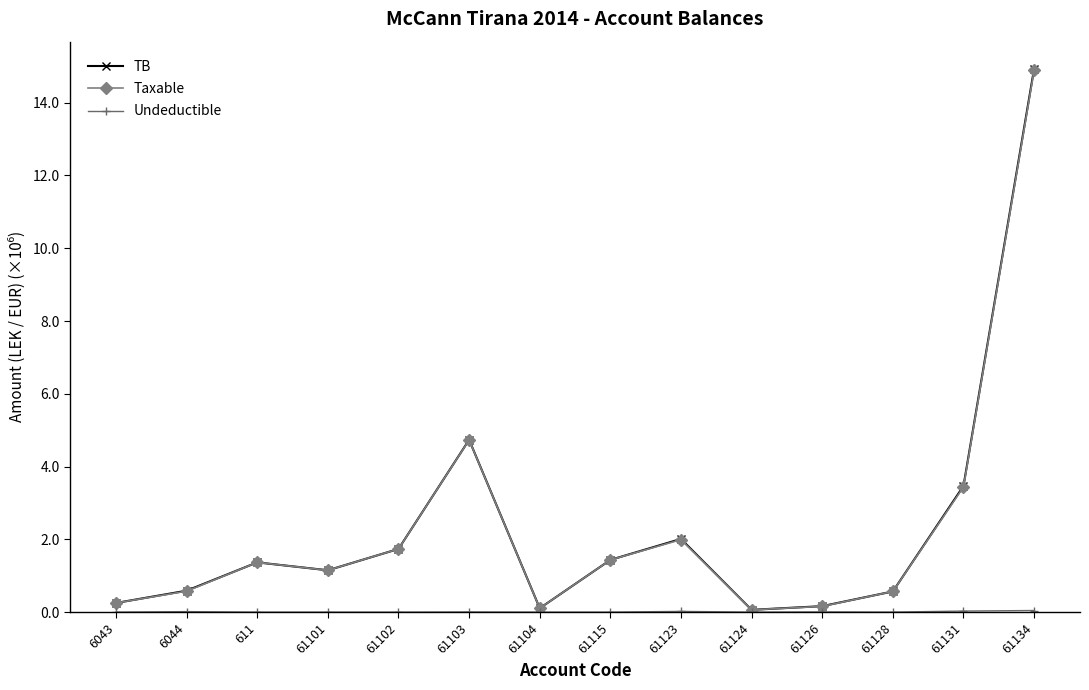

What is the difference between the highest and lowest values at 61128?

0.6